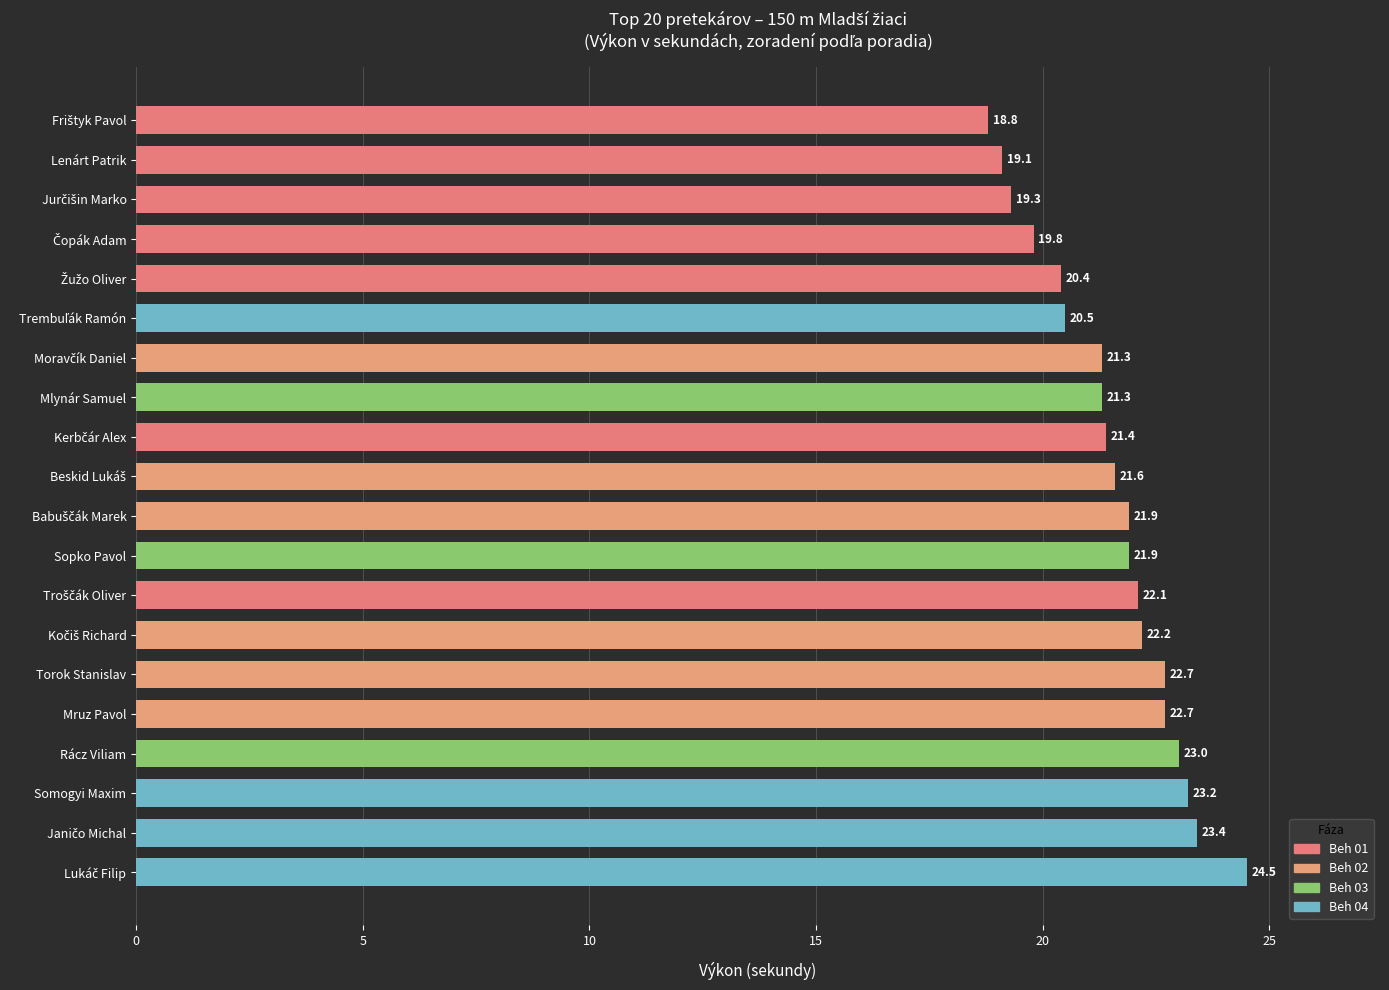

What is the maximum value shown in the chart?

24.5